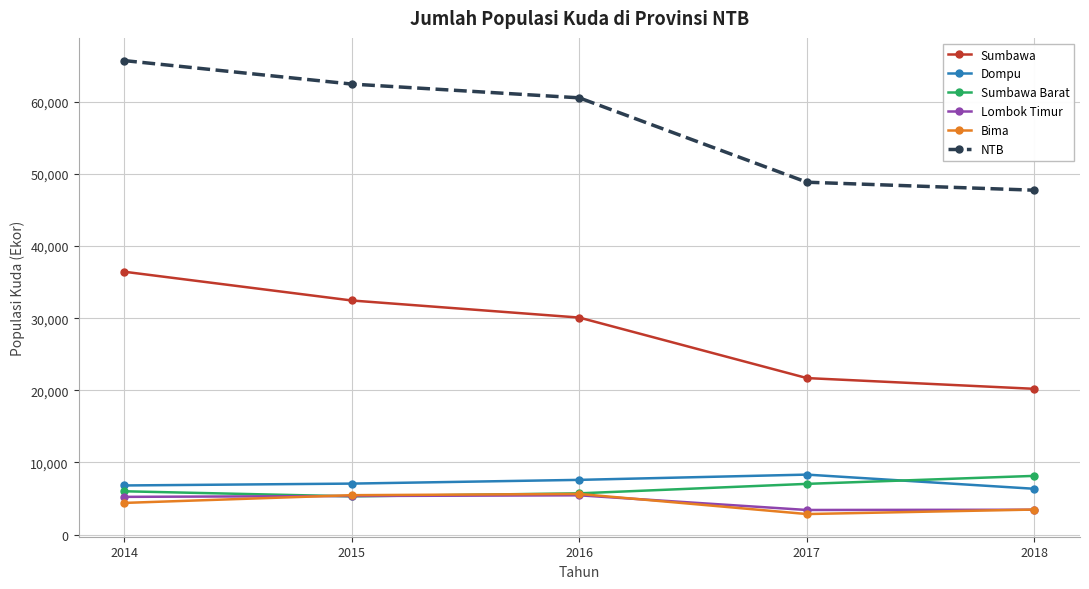

What is the spread (max minus min) of values at 2015?

57150